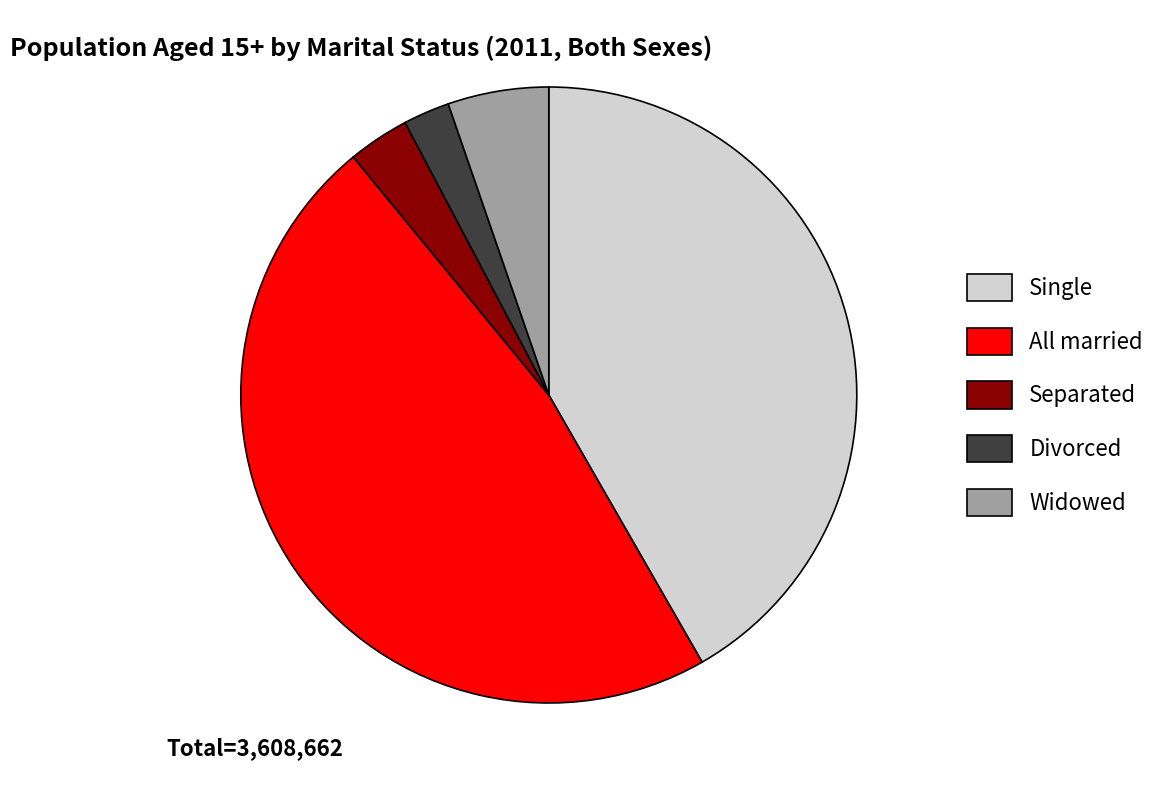

Which slice is the largest?

All married